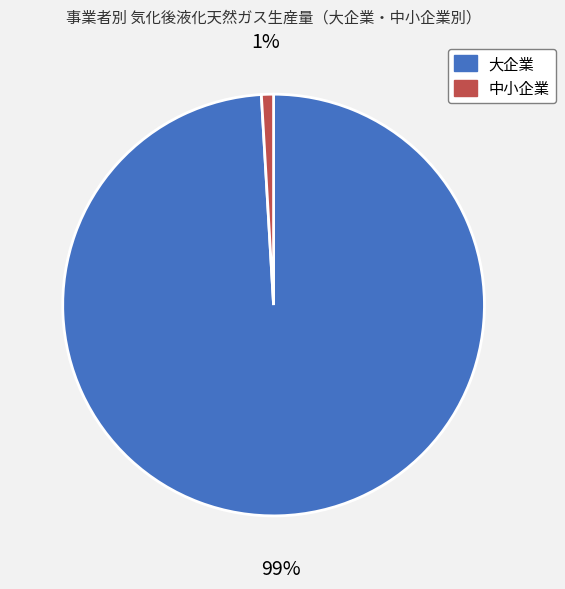

To the nearest percent, what percentage of the pie is 中小企業?

1%